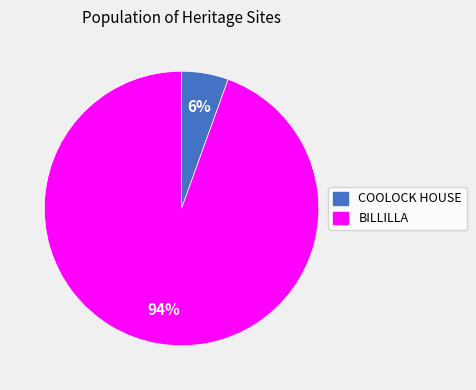

Between BILLILLA and COOLOCK HOUSE, which is larger?

BILLILLA